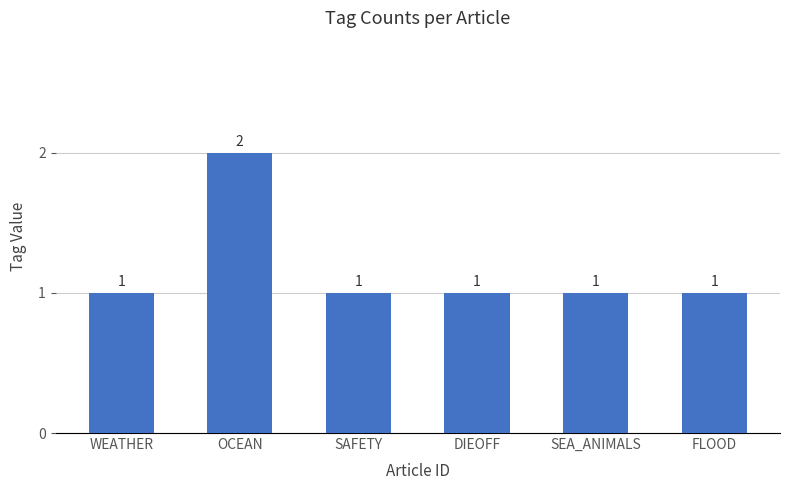

Count the values in the range 1 to 2.

6